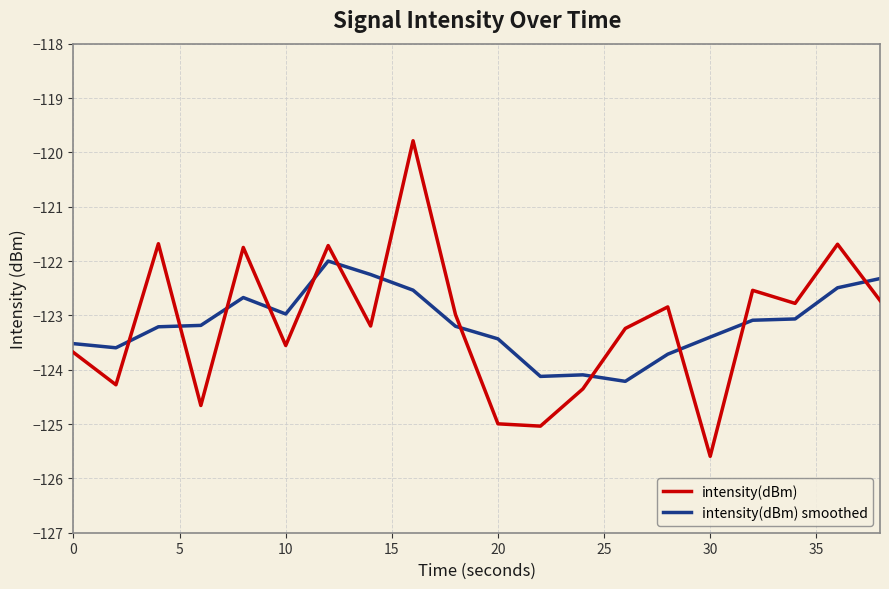

What is the minimum value for intensity(dBm) smoothed?

-124.2